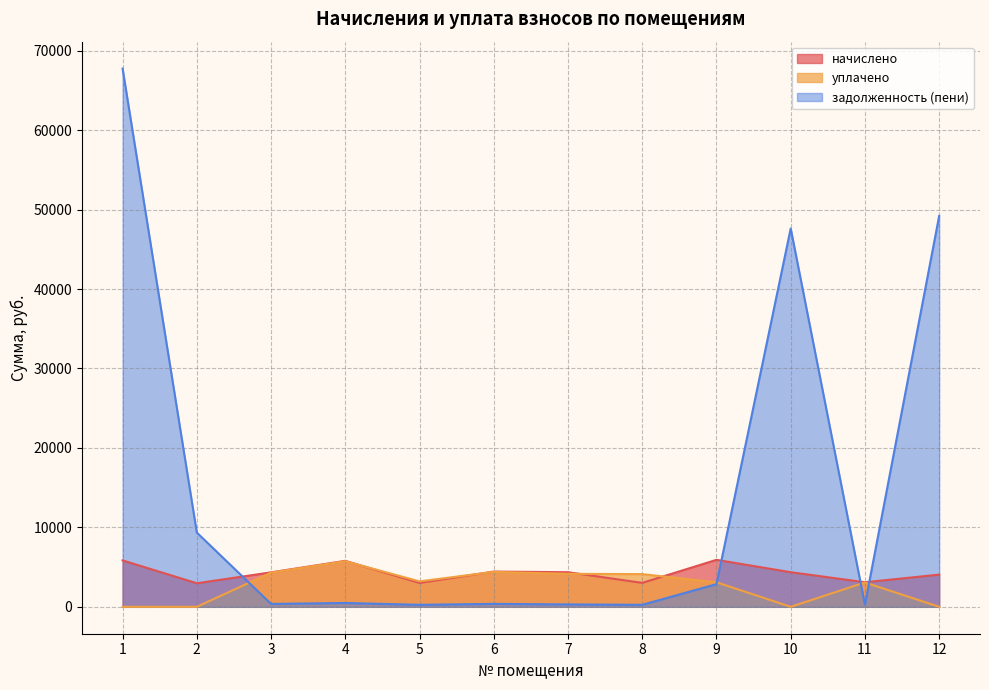

What are all the series names shown in the legend?

начислено, уплачено, задолженность (пени)